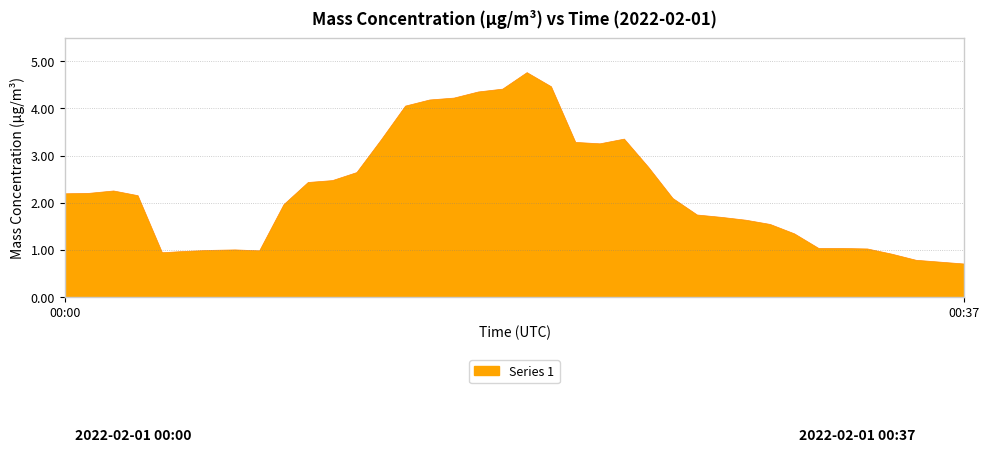

How many interior local valleys (lower than both neighbors) does the data have?

3